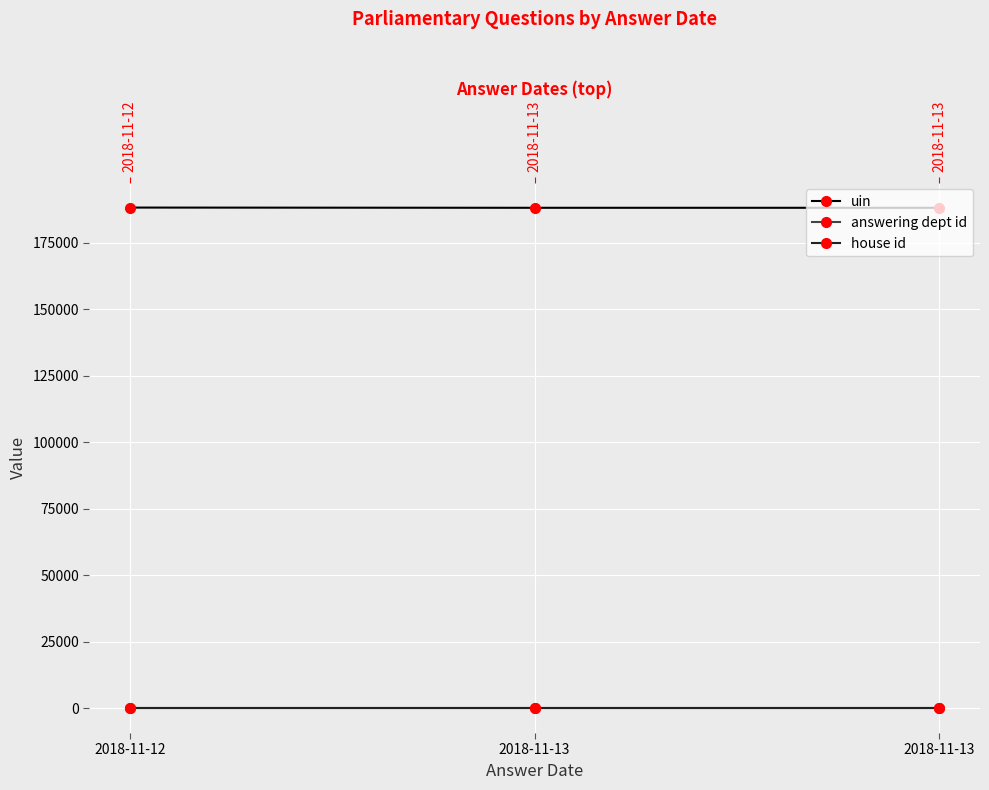

What is the average value of the uin series?

188095